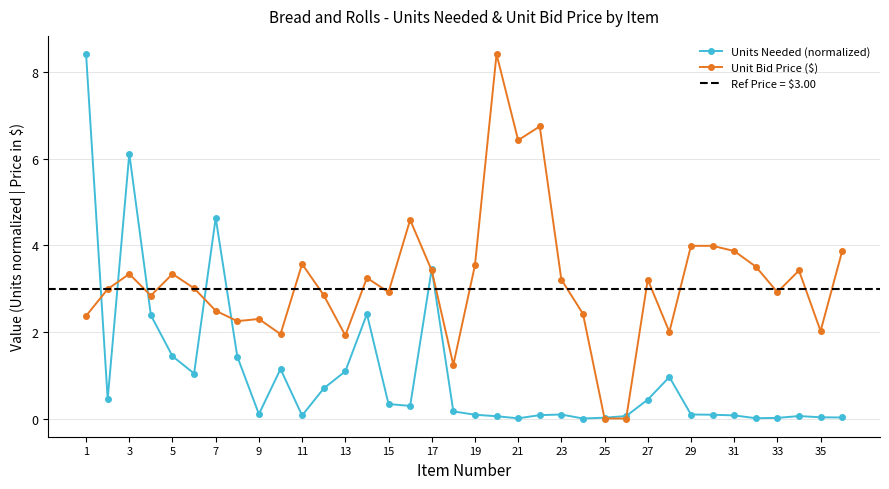

Which series changed the most between 26 and 27?

Unit Bid Price (col_6)